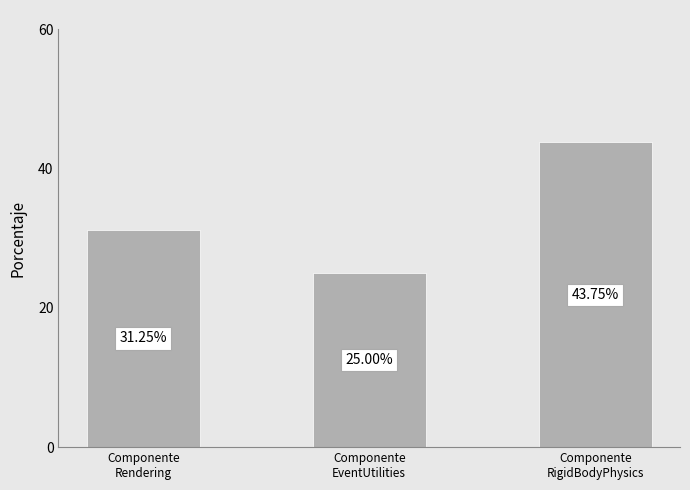

What is the label of the 1st bar from the left?

Componente
Rendering